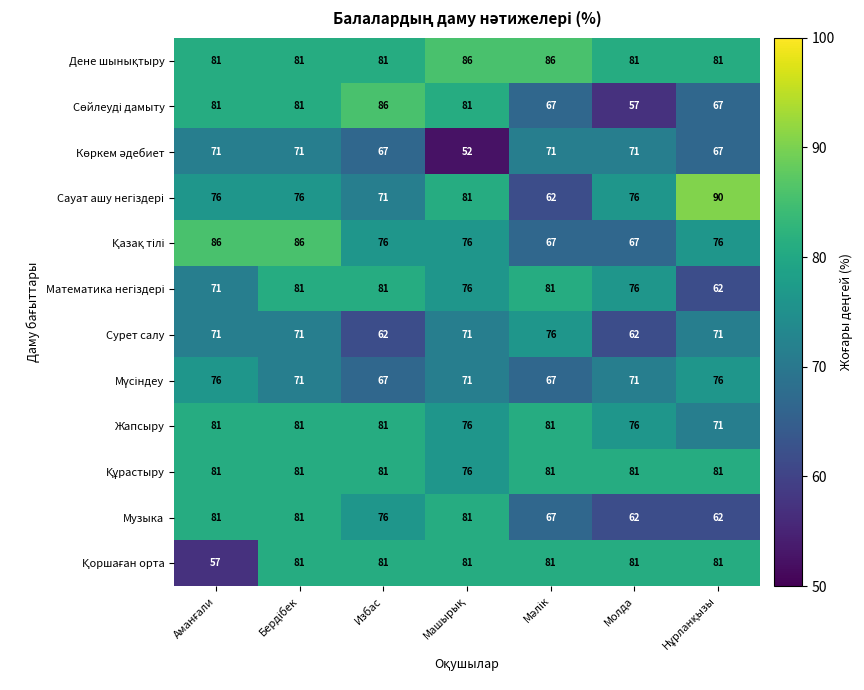

What is the sum of all Сурет салу values?

484